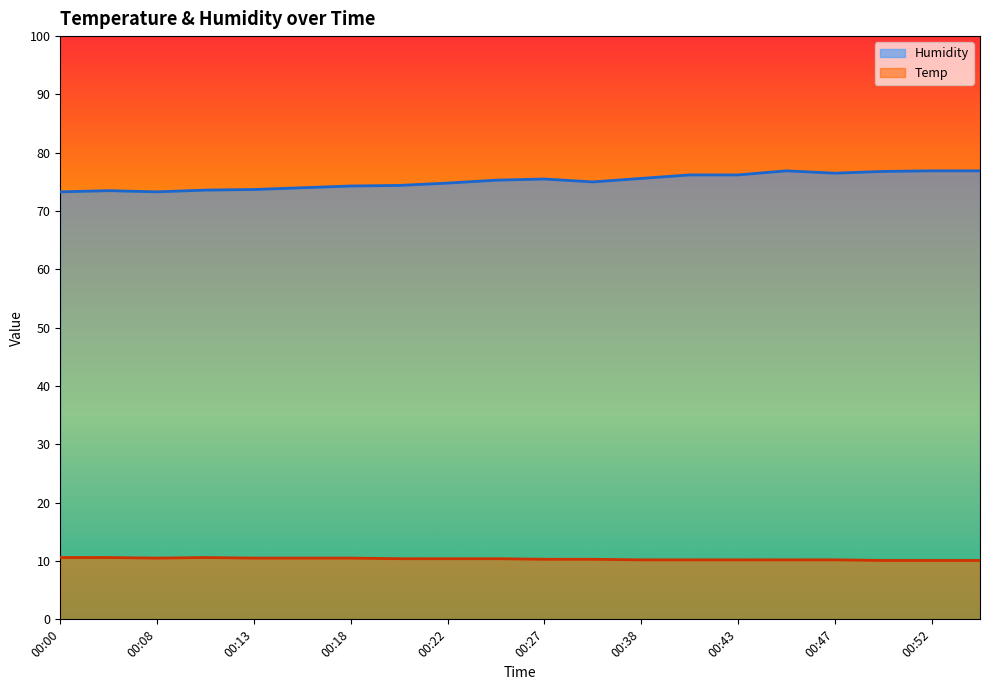

What is the value of the Humidity point at the 15th from the left?

76.2